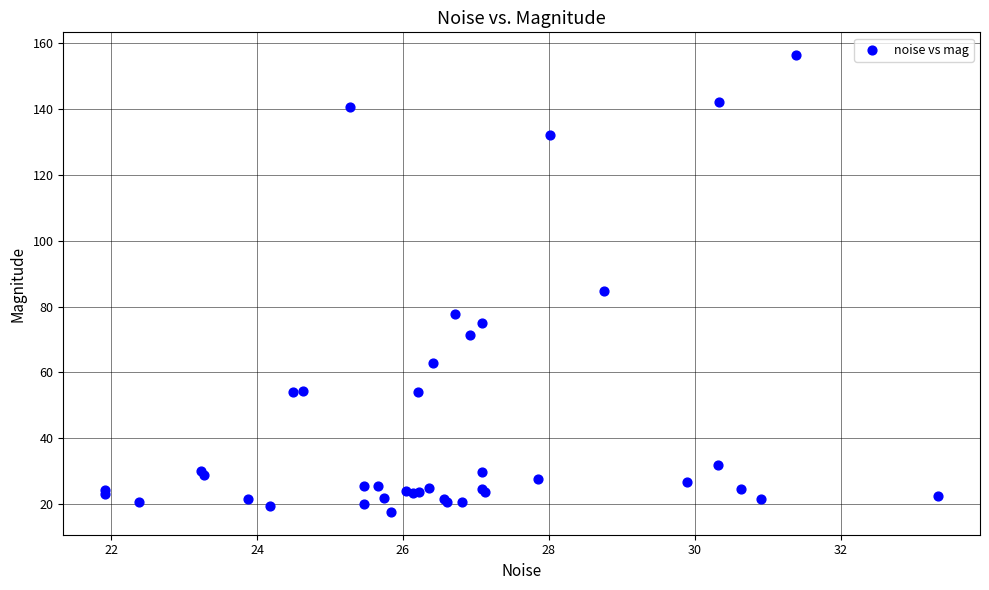

What Y value in the scatter plot is closest to 87?

84.8